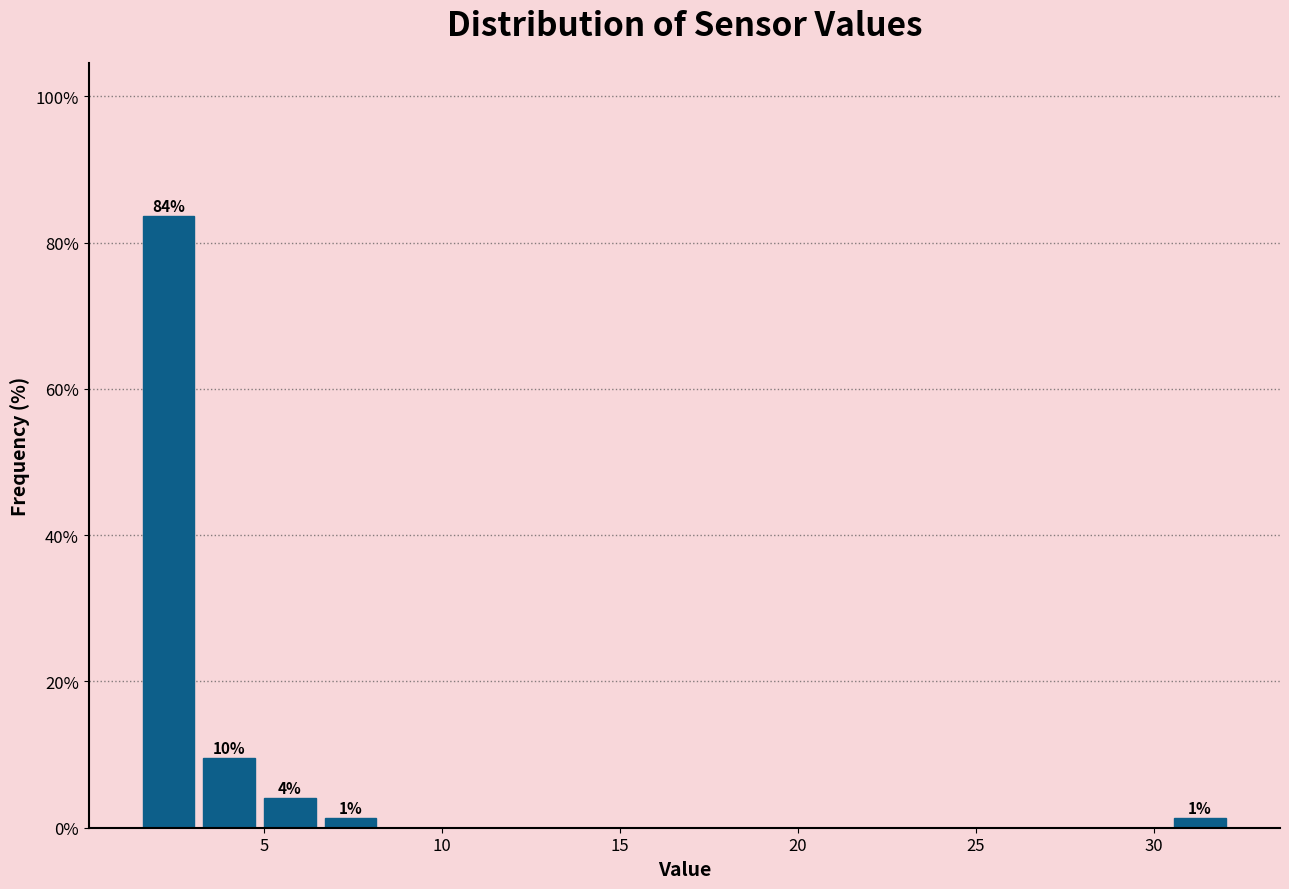

Read against the x-axis, roughly where is the centre of the tallest bar?

2.5